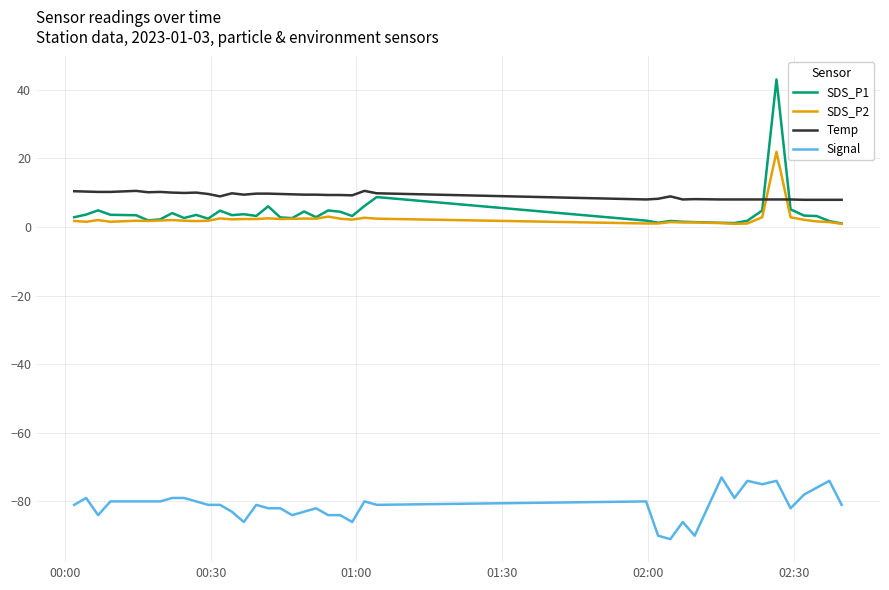

After their last crossing, which series has the higher values: Temp or SDS_P2?

Temp